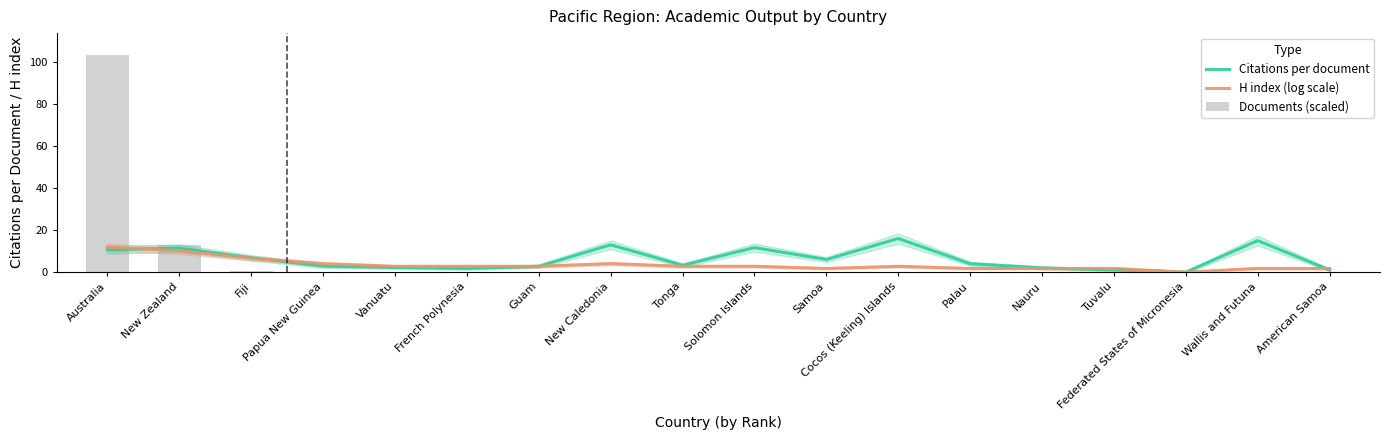

What is the difference between the second highest and minimum values in the H index (log scale) series?

10.2